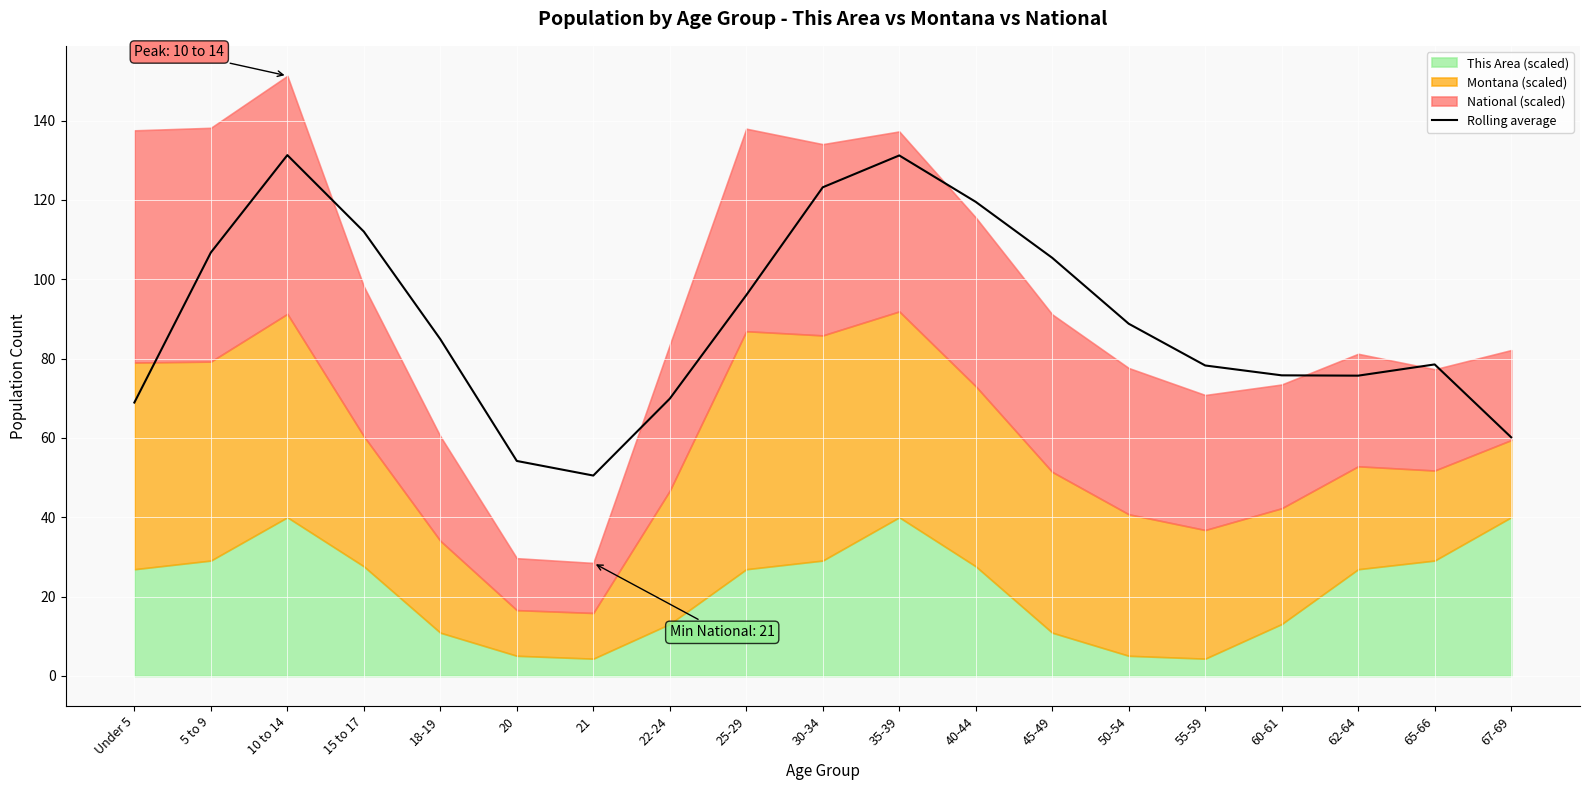

How many points are lower than both their immediate neighbors (excluding endpoints)?

2